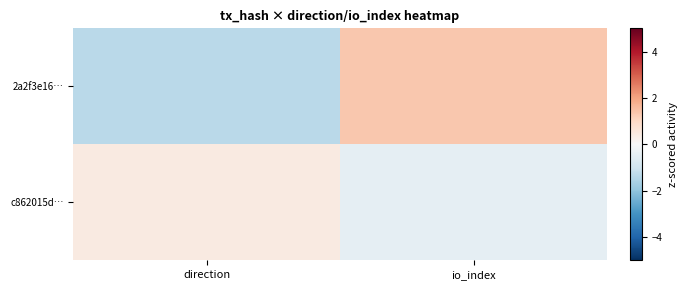

Reading left to right, what are all the values shown in this chart?

2a2f3e16…: direction=-1.3	io_index=1.3
c862015d…: direction=0.4	io_index=-0.4